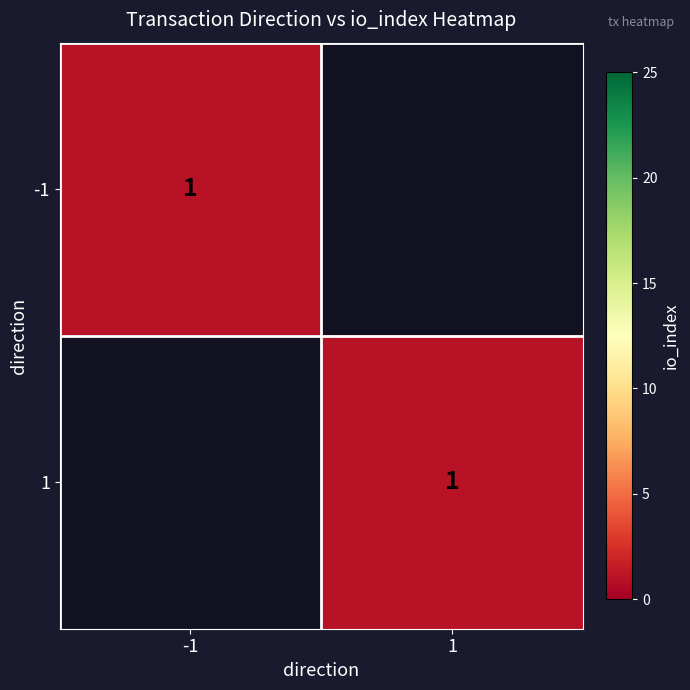

At which label is 1 closest to 1?

-1